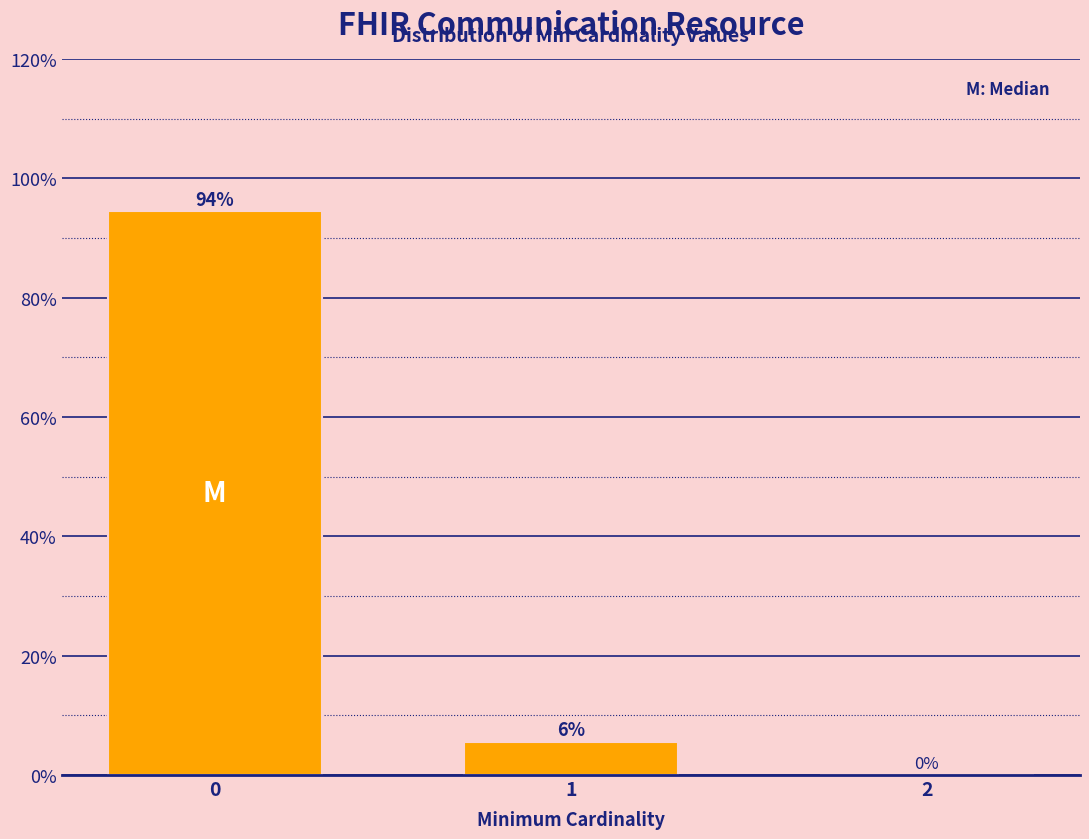

What is the sum of all values?

100.0